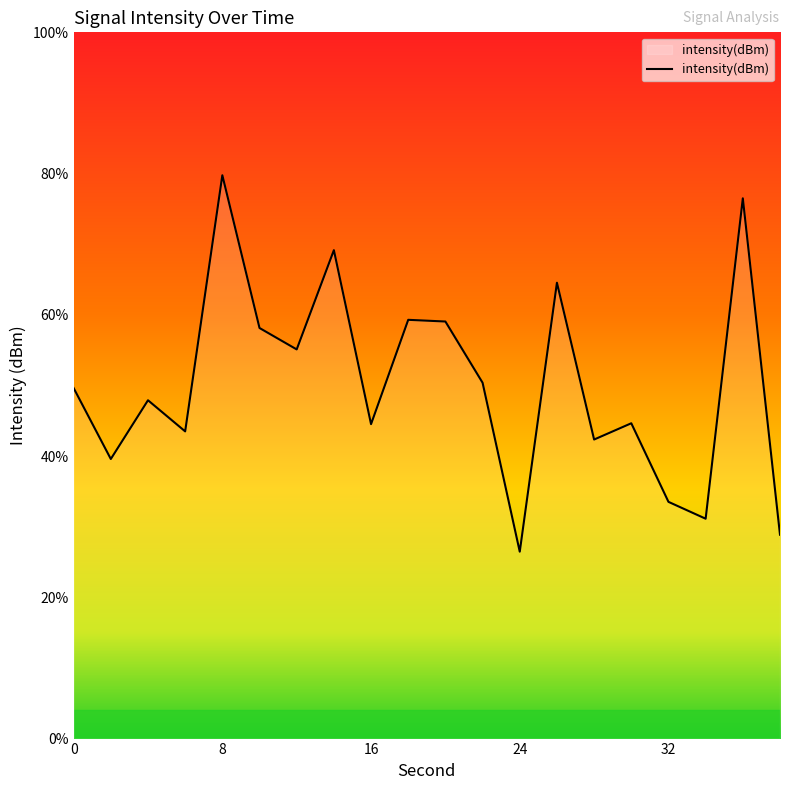

Does the chart display data point markers on the line(s)?

No